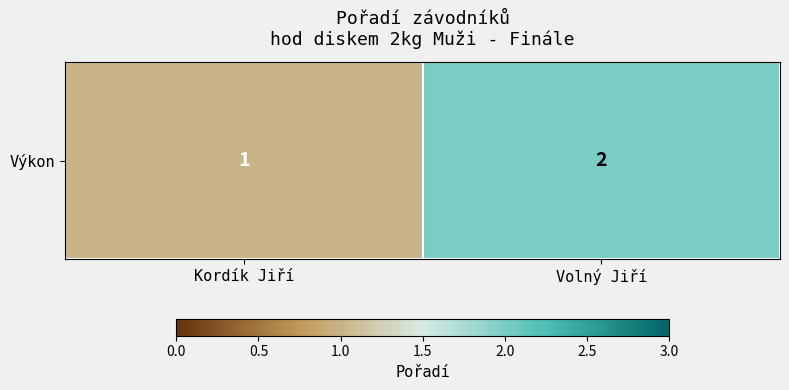

List the labels in order of value, smallest first.

Kordík Jiří, Volný Jiří